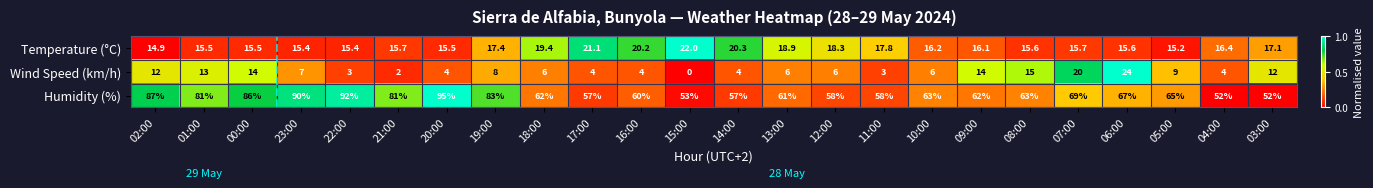

What is the highest value of the Wind Speed (km/h) series?

24.0